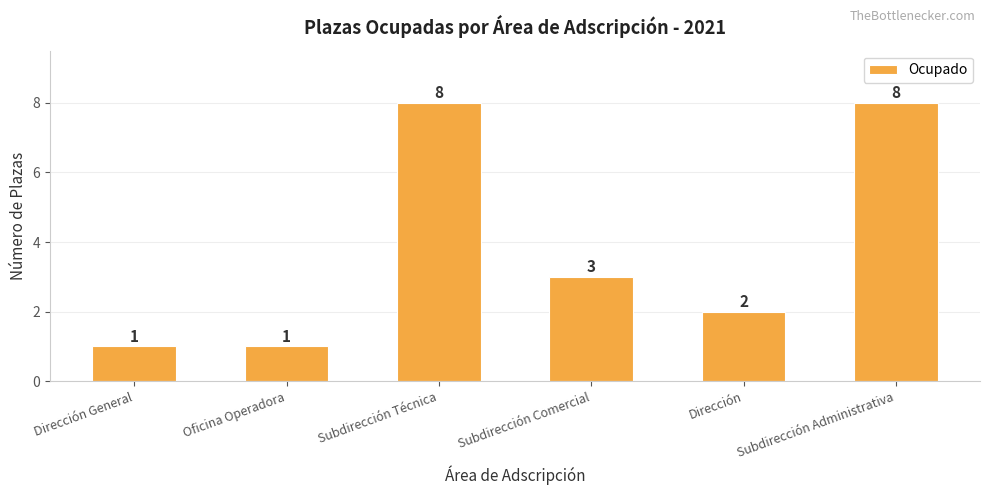

True or false: the data shows 5 at Subdirección Comercial.

False